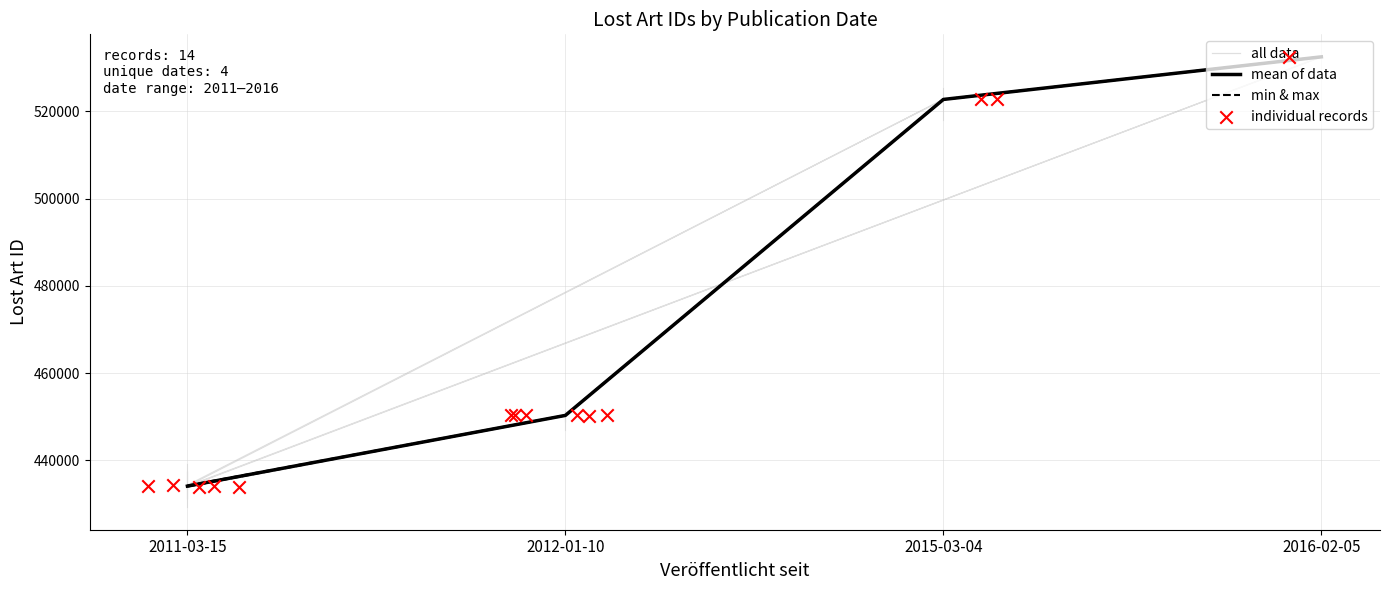

Which has a higher value, 2012-01-10 or 2012-01-10?

2012-01-10